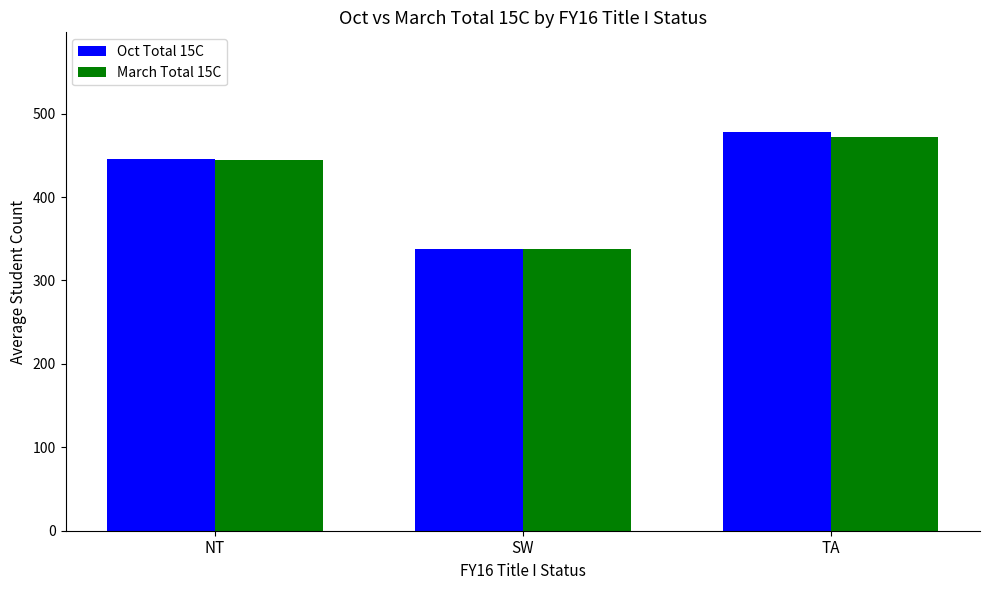

Count the number of data series in this chart.

2